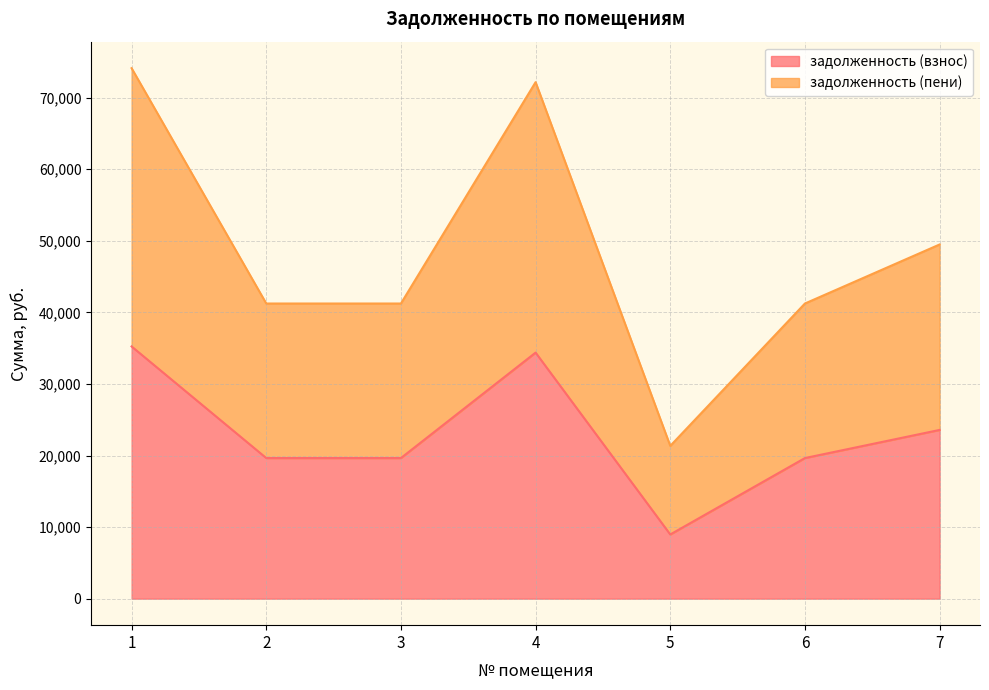

How many interior local valleys does the задолженность (взнос) series have?

1